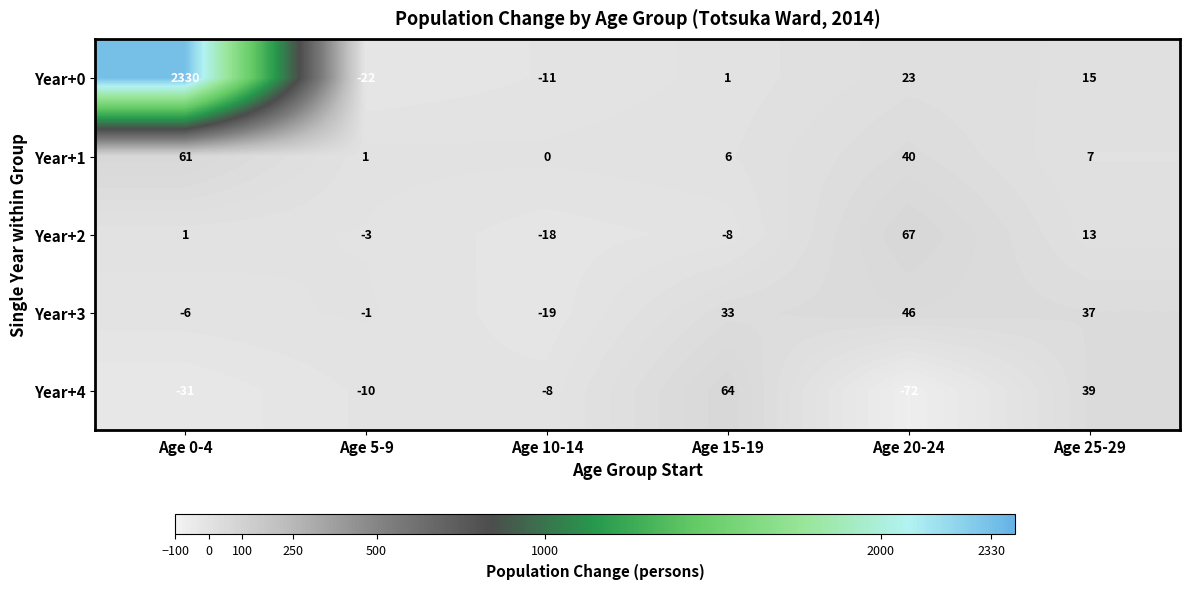

Which series has the largest range (max minus min)?

Year+0